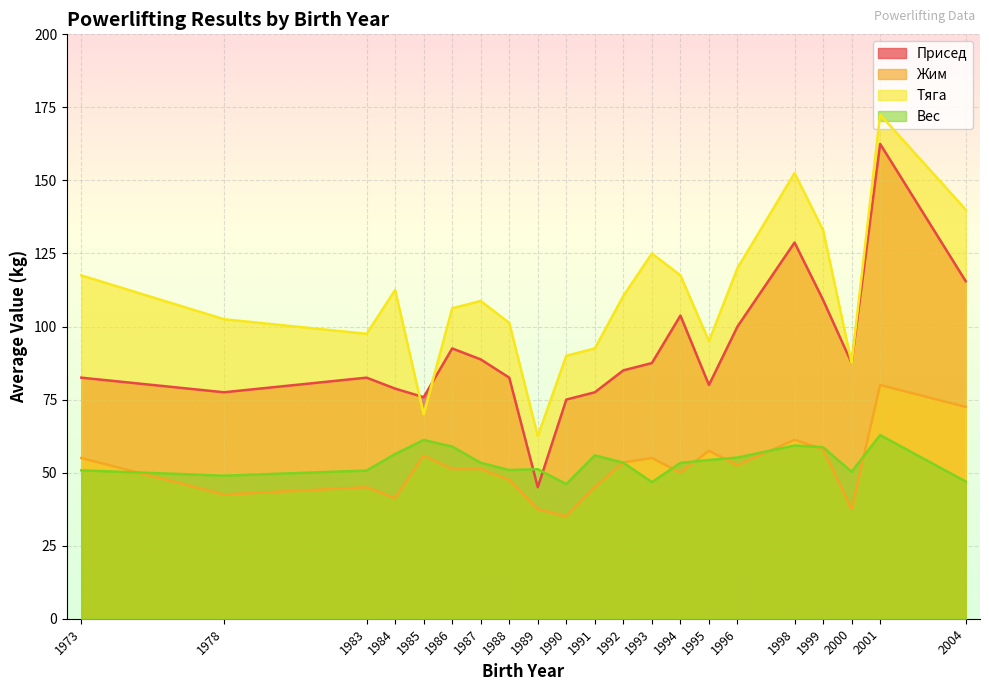

At which category is the sum across all series the highest?

2001